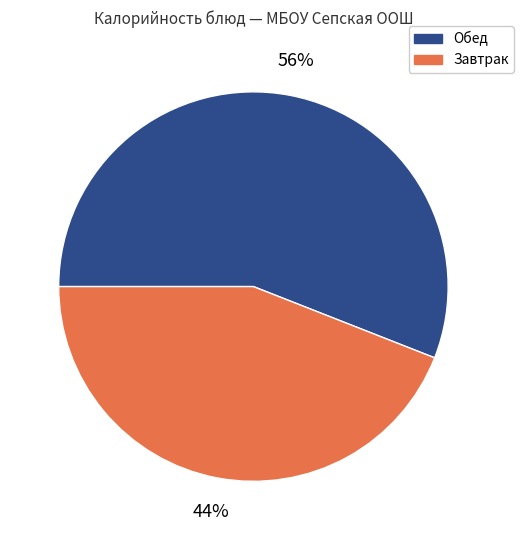

To the nearest percent, what is the difference between the largest and smallest slice percentages?

12%